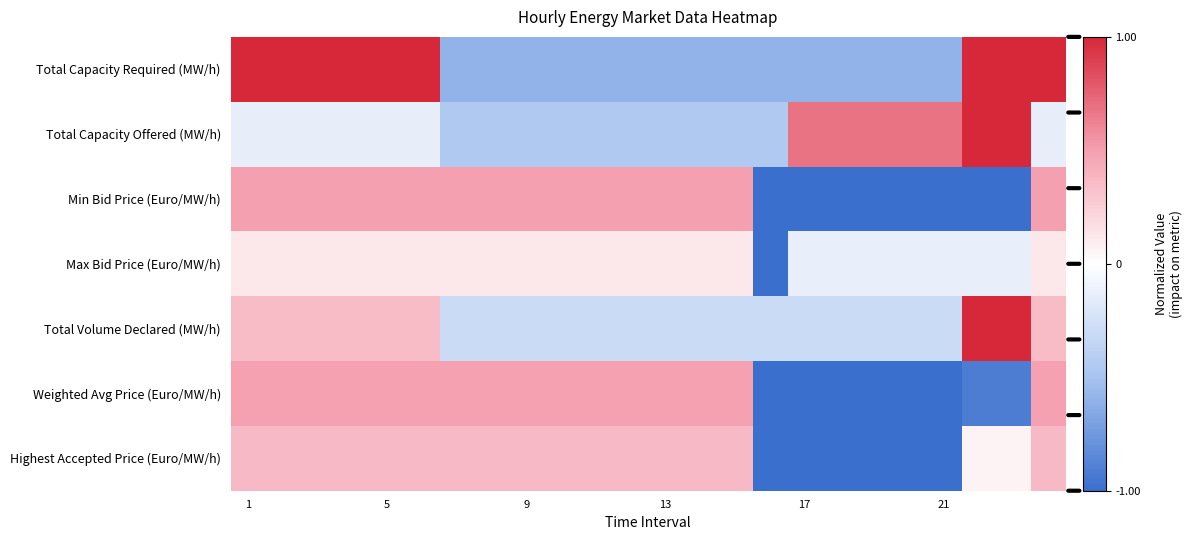

At how many categories does at least one series exceed 0?

23